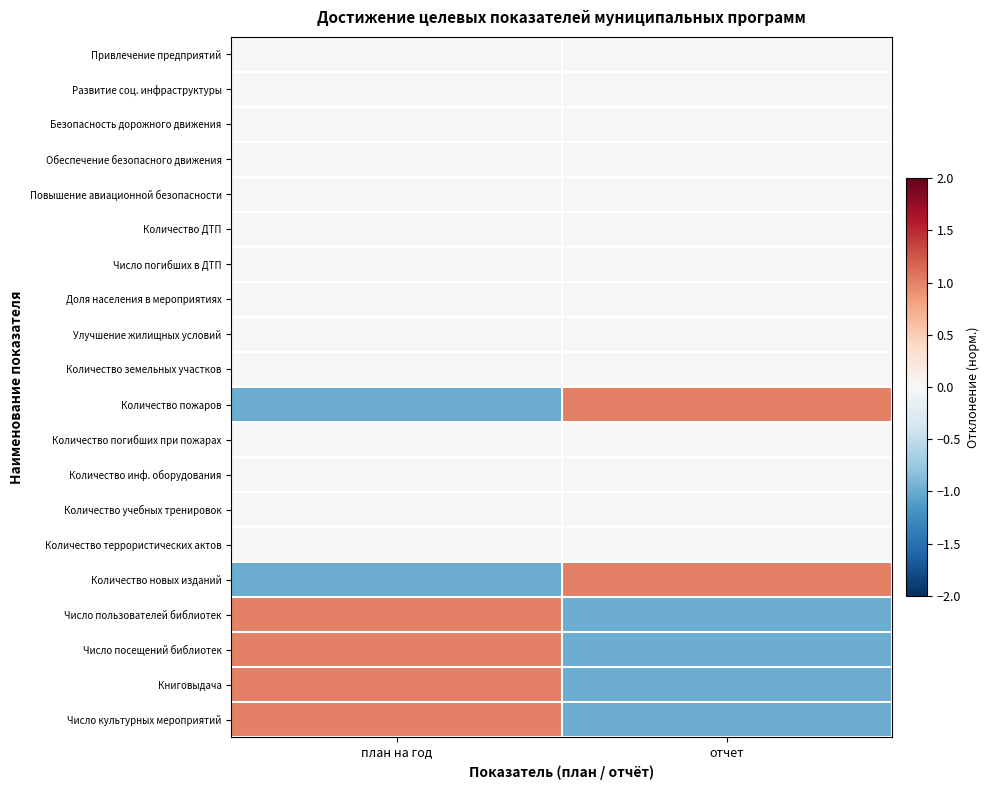

Reading left to right, list all the values displayed in this chart.

Привлечение предприятий: план на год=0	отчет=0
Развитие соц. инфраструктуры: план на год=0	отчет=0
Безопасность дорожного движения: план на год=0	отчет=0
Обеспечение безопасного движения: план на год=0	отчет=0
Повышение авиационной безопасности: план на год=0	отчет=0
Количество ДТП: план на год=0	отчет=0
Число погибших в ДТП: план на год=0	отчет=0
Доля населения в мероприятиях: план на год=0	отчет=0
Улучшение жилищных условий: план на год=0	отчет=0
Количество земельных участков: план на год=0	отчет=0
Количество пожаров: план на год=-1	отчет=1
Количество погибших при пожарах: план на год=0	отчет=0
Количество инф. оборудования: план на год=0	отчет=0
Количество учебных тренировок: план на год=0	отчет=0
Количество террористических актов: план на год=0	отчет=0
Количество новых изданий: план на год=-1	отчет=1
Число пользователей библиотек: план на год=1	отчет=-1
Число посещений библиотек: план на год=1	отчет=-1
Книговыдача: план на год=1	отчет=-1
Число культурных мероприятий: план на год=1	отчет=-1